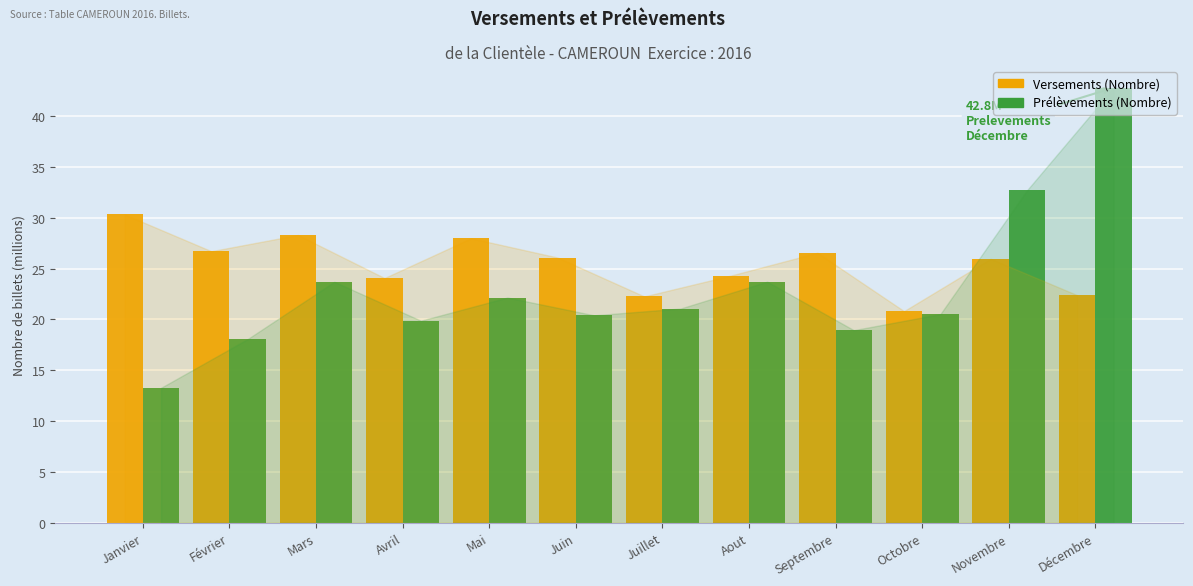

At which label does Versements (Nombre) first exceed 26?

Janvier